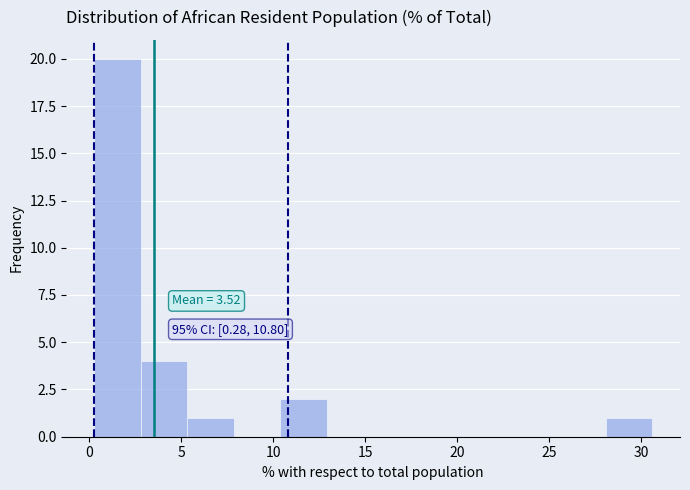

Over which range of the x-axis is the bar tallest?

0.5 to 3.0